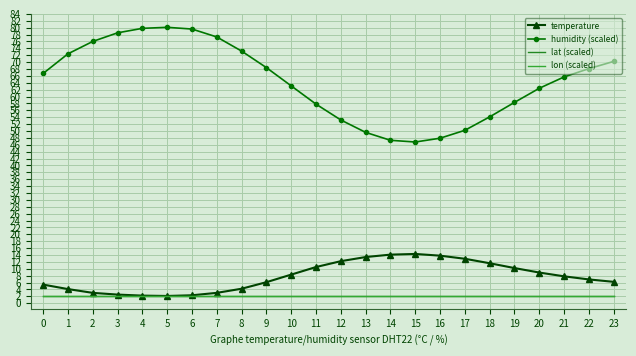

Which category has the highest value across all series?

5